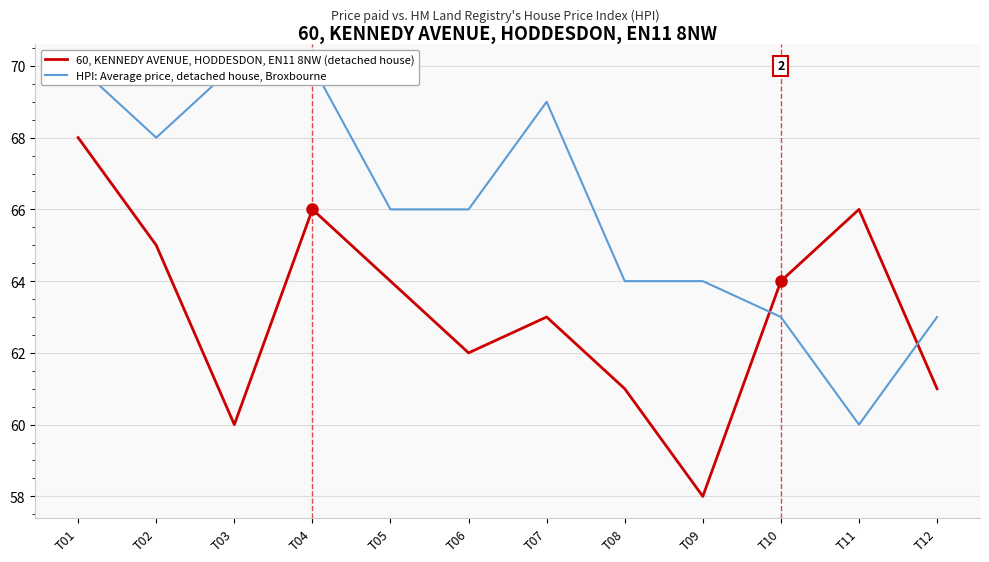

List the labels in order of HPI: Average price, detached house, Broxbourne value, smallest first.

T11, T10, T12, T08, T09, T05, T06, T02, T07, T01, T03, T04